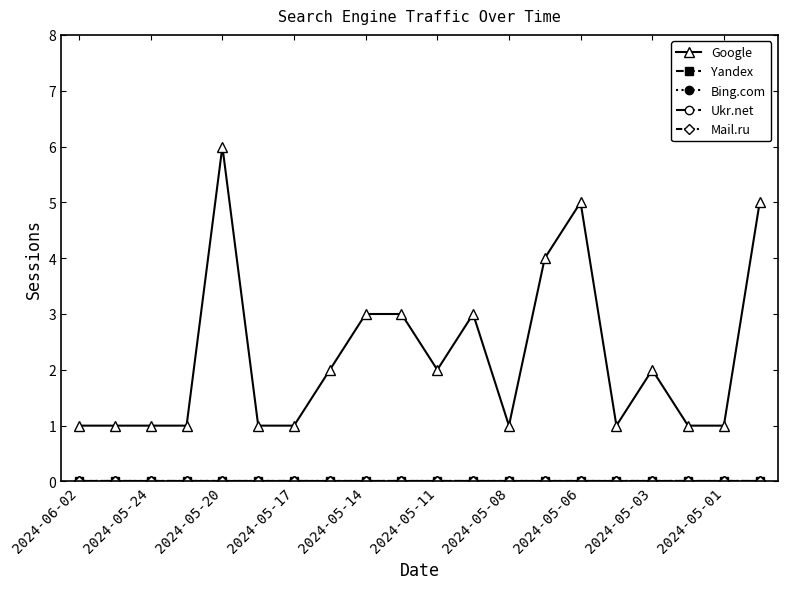

Which series has the largest range (max minus min)?

Google